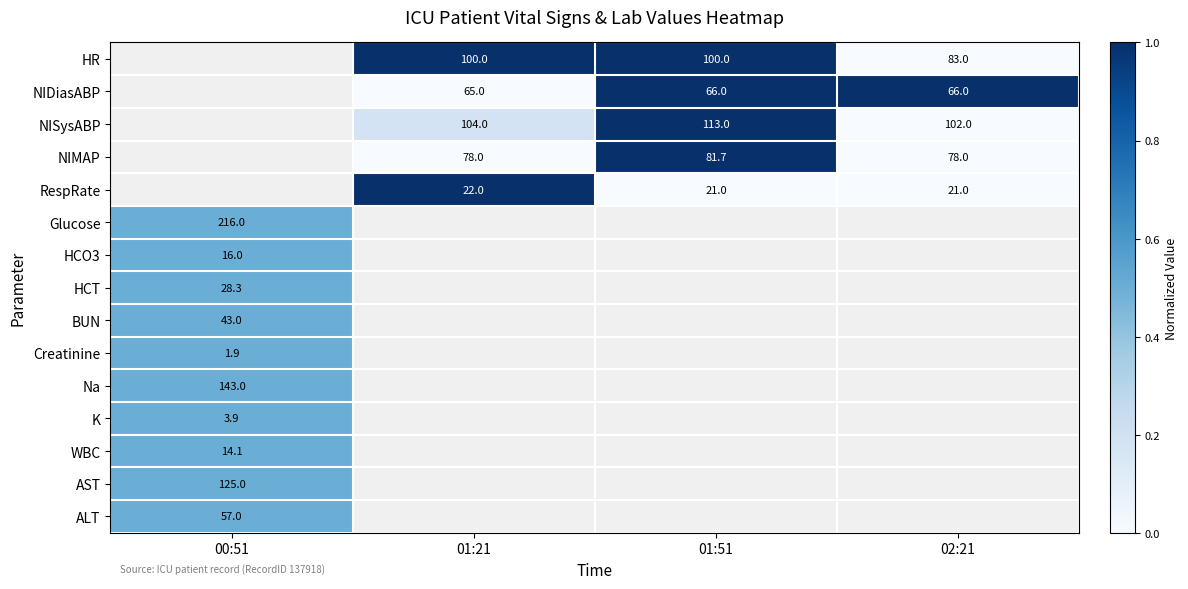

Which has a higher value, 02:21 or 01:21?

01:21